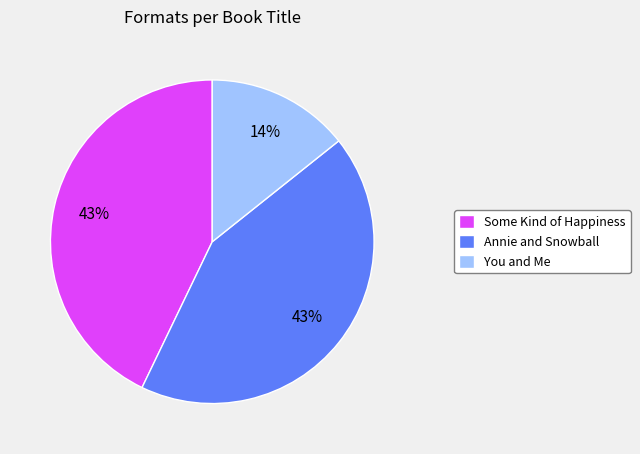

To the nearest percent, what is the average slice percentage?

33%